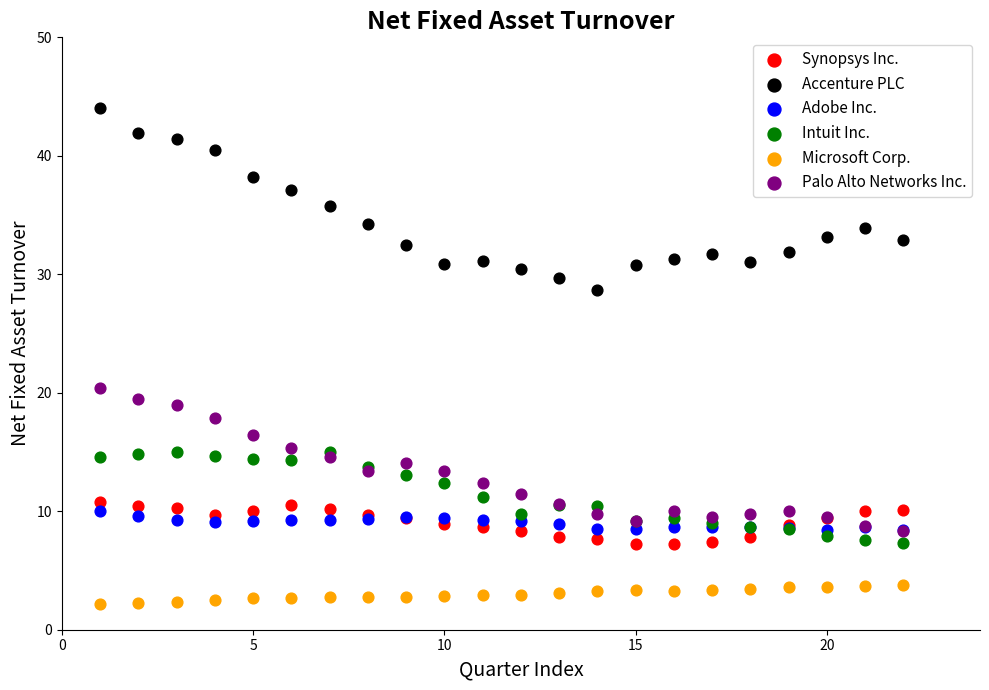

What are all the series names shown in the legend?

Synopsys Inc., Accenture PLC, Adobe Inc., Intuit Inc., Microsoft Corp., Palo Alto Networks Inc.